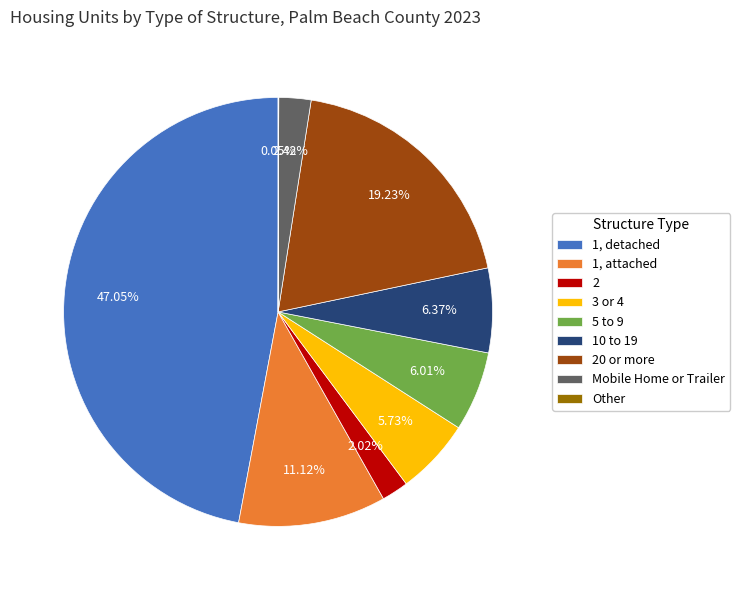

Is the sum of 5 to 9 and 10 to 19 greater than half?

No